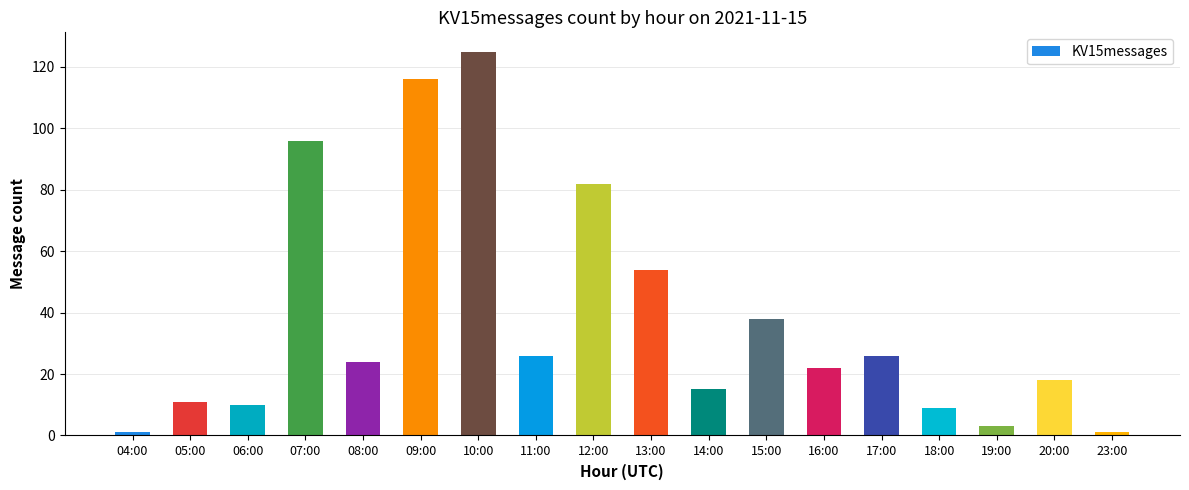

The chart shows a value of 22 at 16:00. True or false?

True